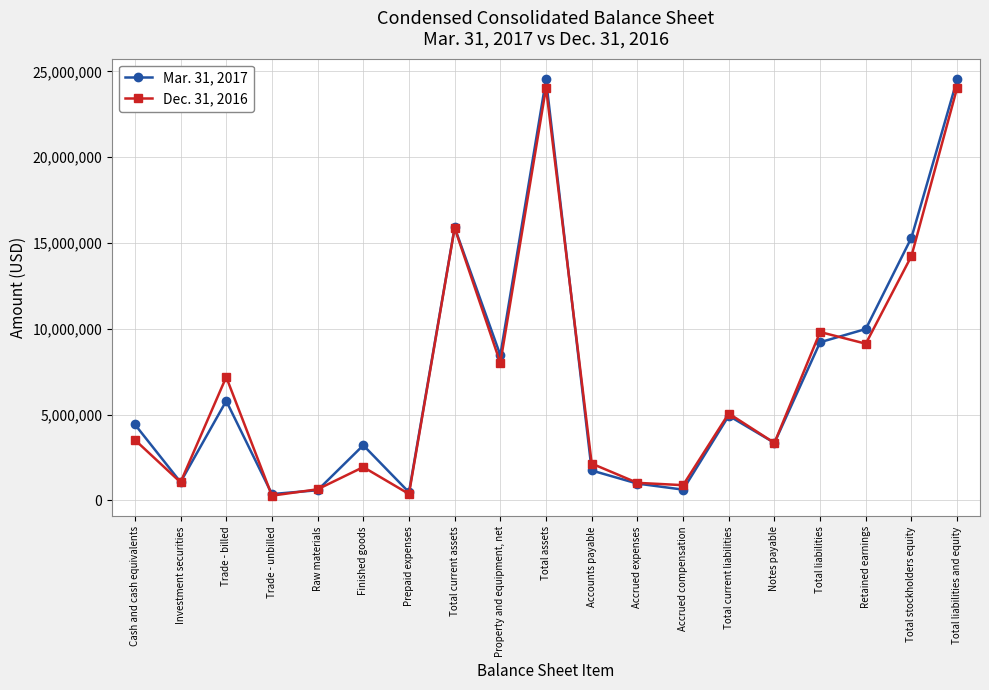

What position from the right is Trade - unbilled?

16